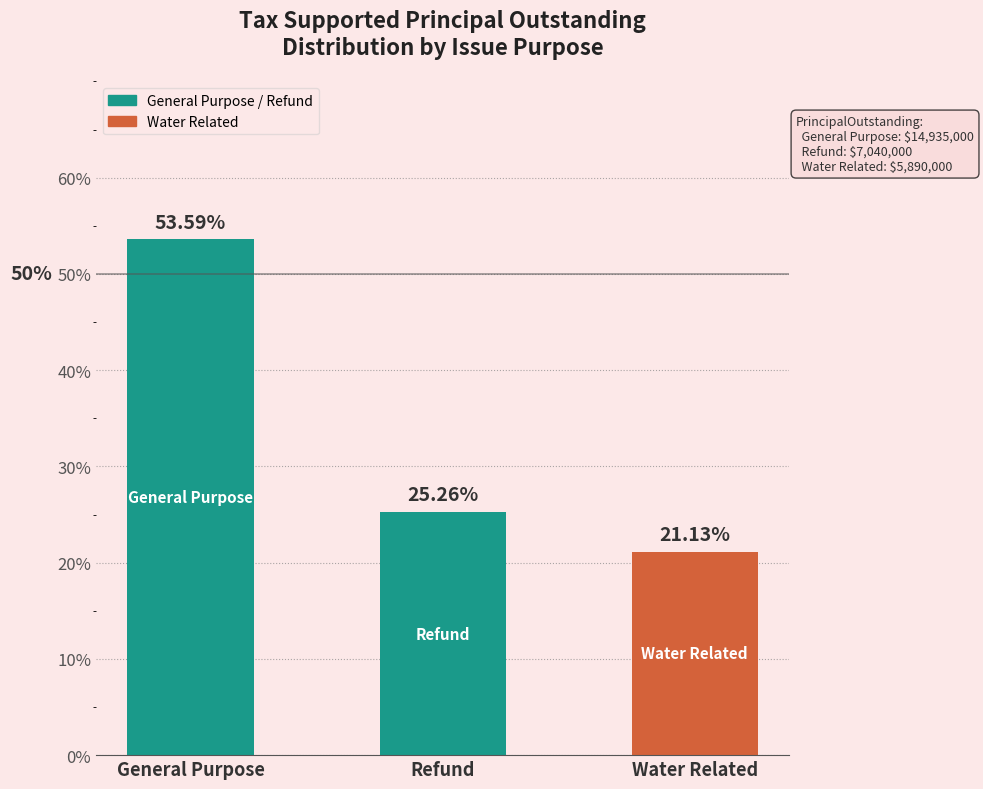

What is the greatest value displayed?

53.6